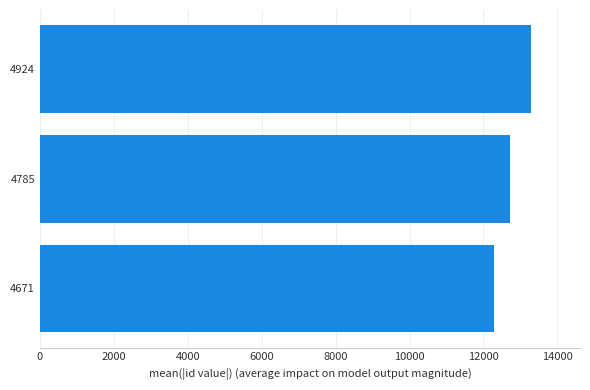

What is the change in value from 4671 to 4785?

+422.0